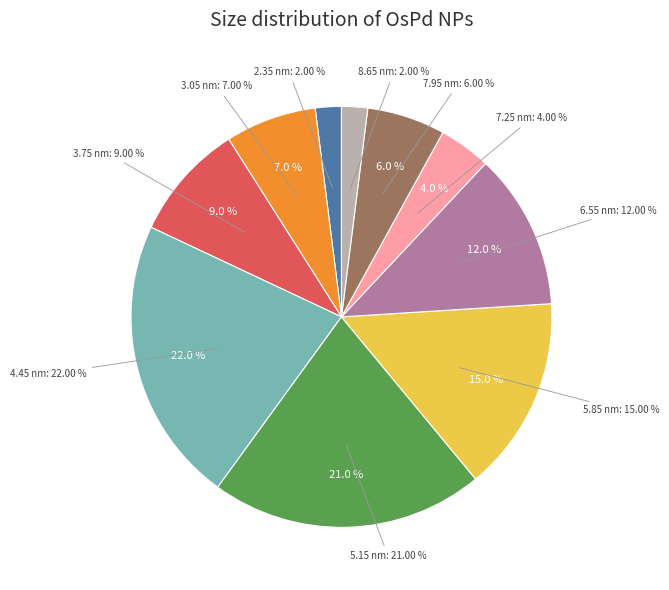

Is it true that 2.35 is 2% of the pie?

True